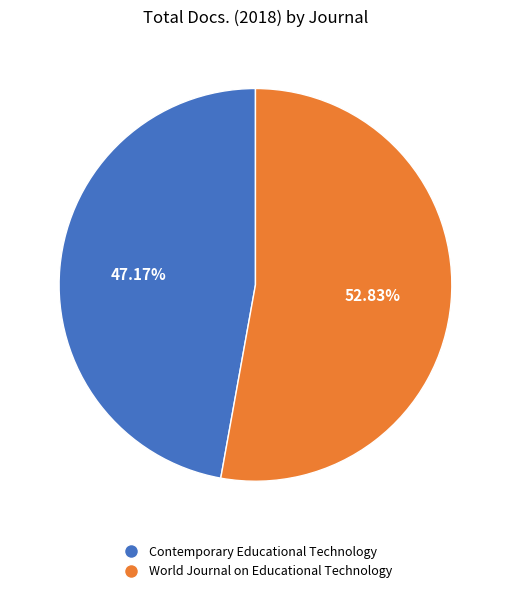

Which slice is the smallest?

Contemporary Educational Technology